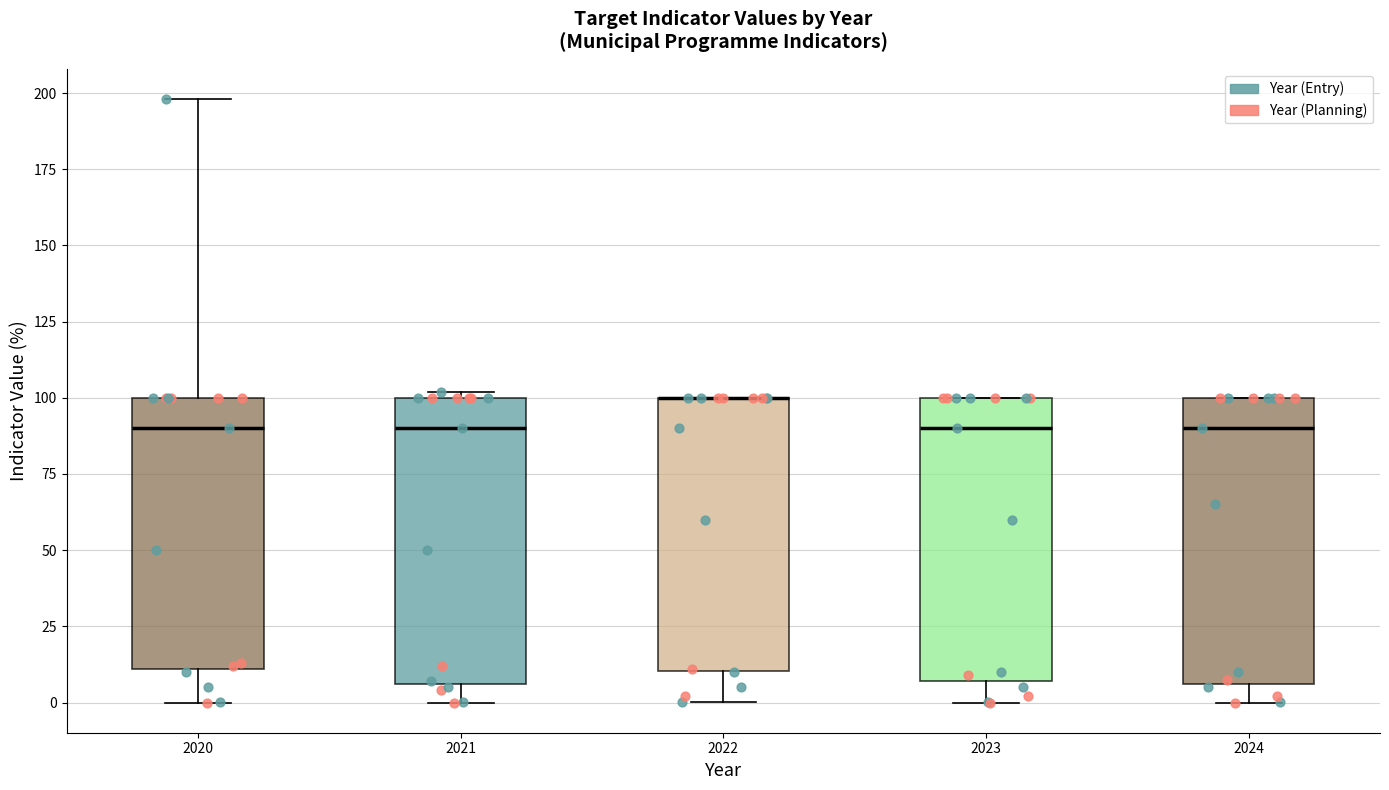

Reading left to right, read every box against the y-axis: the position of its median line, the range the box covers, and the ends of its whiskers. The values are not printed on the chart, so give them approximately, as read against the axis.

2020: median 90, box 10 to 100, whiskers 0 to 200
2021: median 90, box 5 to 100, whiskers 0 to 100 (just above the box's upper edge)
2022: median 100 (drawn on the box's upper edge), box 10 to 100, whiskers 0 to 100
2023: median 90, box 5 to 100, whiskers 0 to 100
2024: median 90, box 5 to 100, whiskers 0 to 100